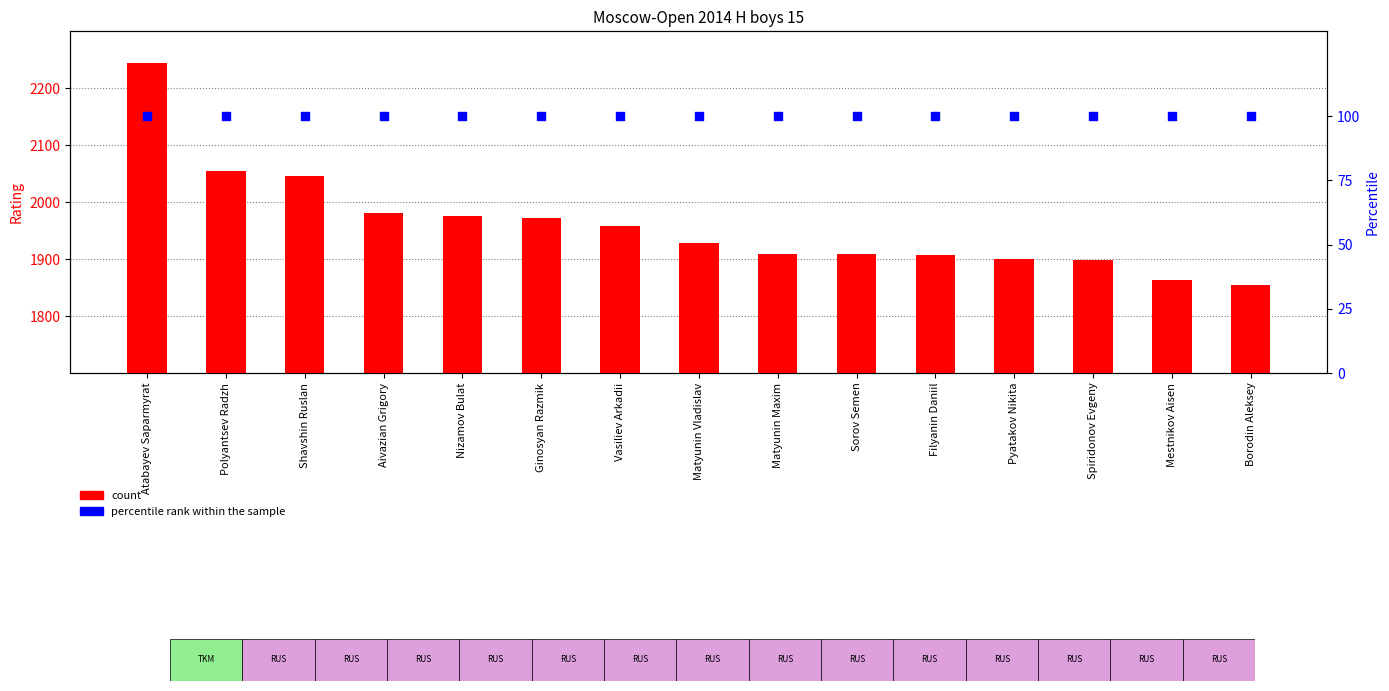

At how many categories does at least one series exceed 433?

15